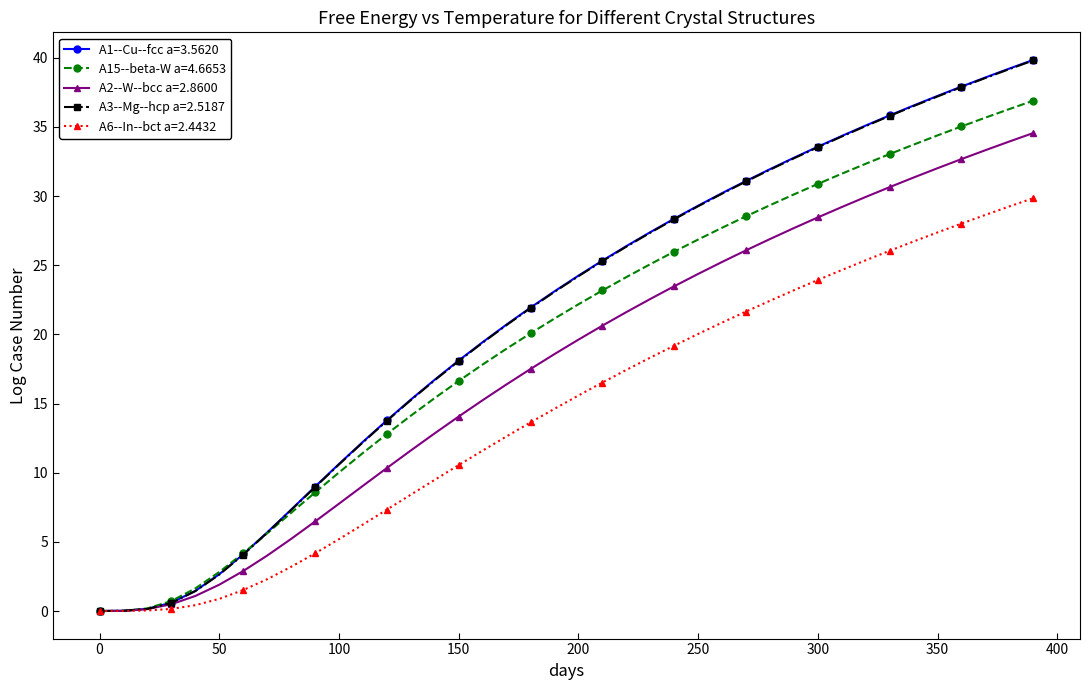

What is the highest value of the A3--Mg--hcp a=2.5187 series?

39.8